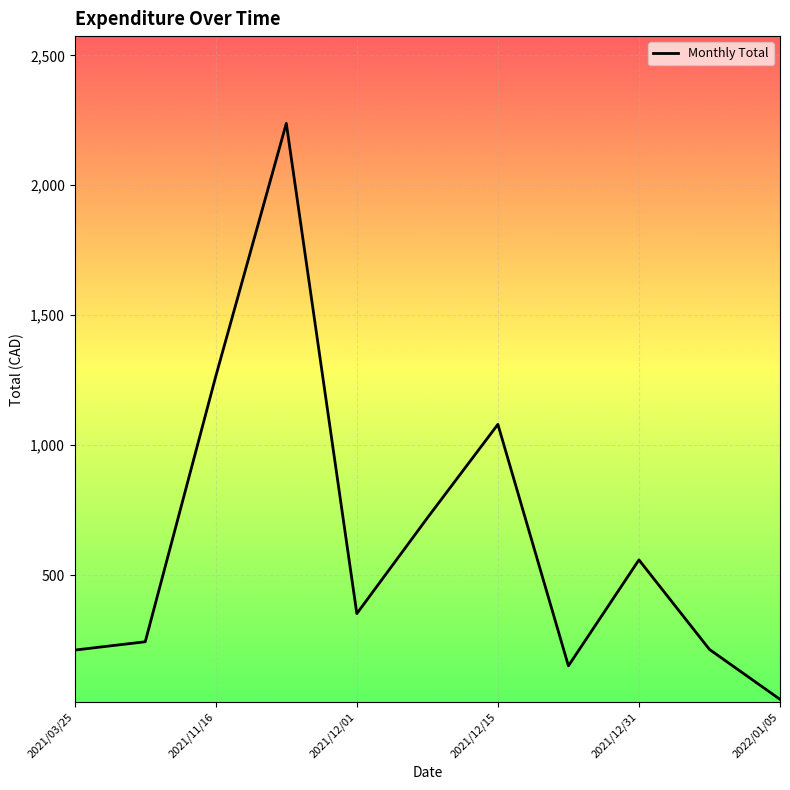

Which label corresponds to the smallest value in the chart?

2022/01/05